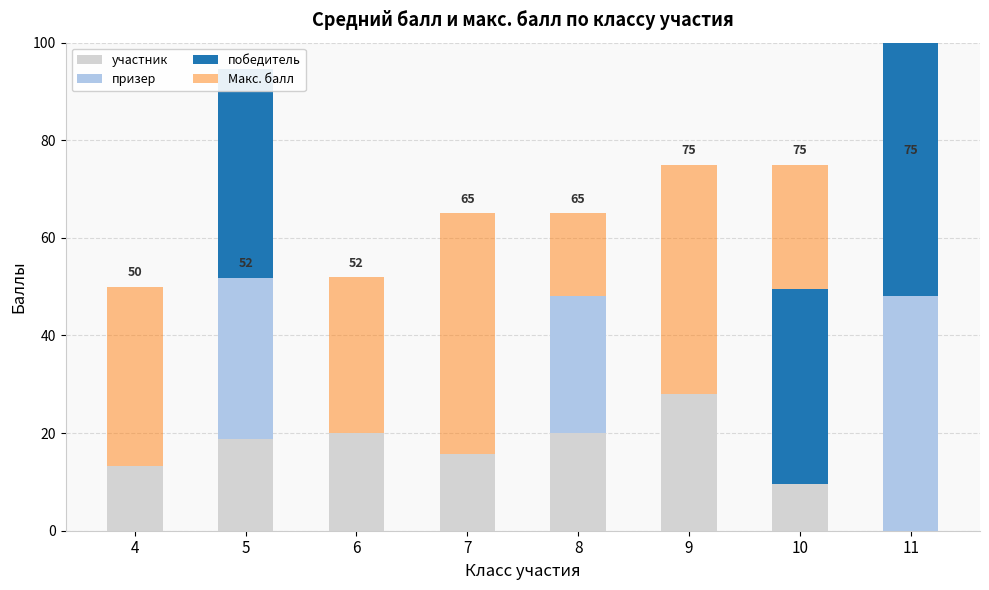

At which label is победитель closest to 35?

10